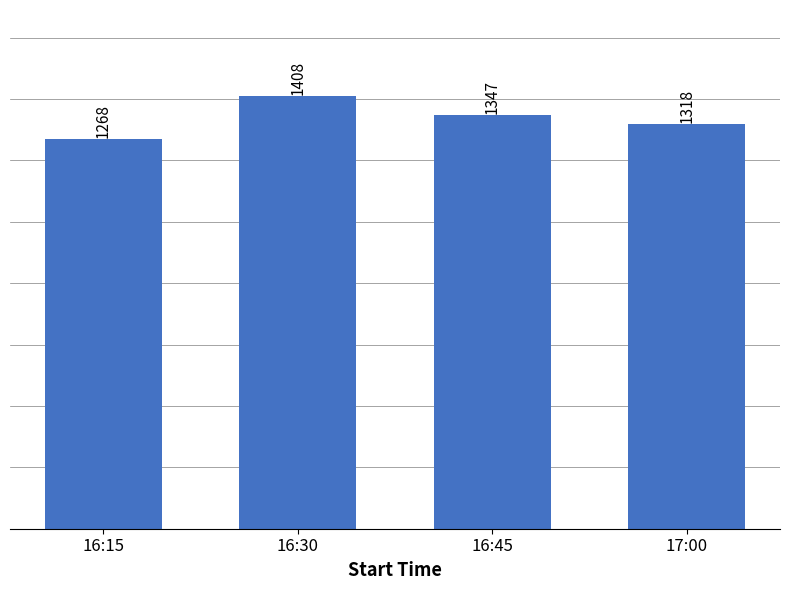

What is the ratio of the value at 16:45 to the value at 16:30?

1.0